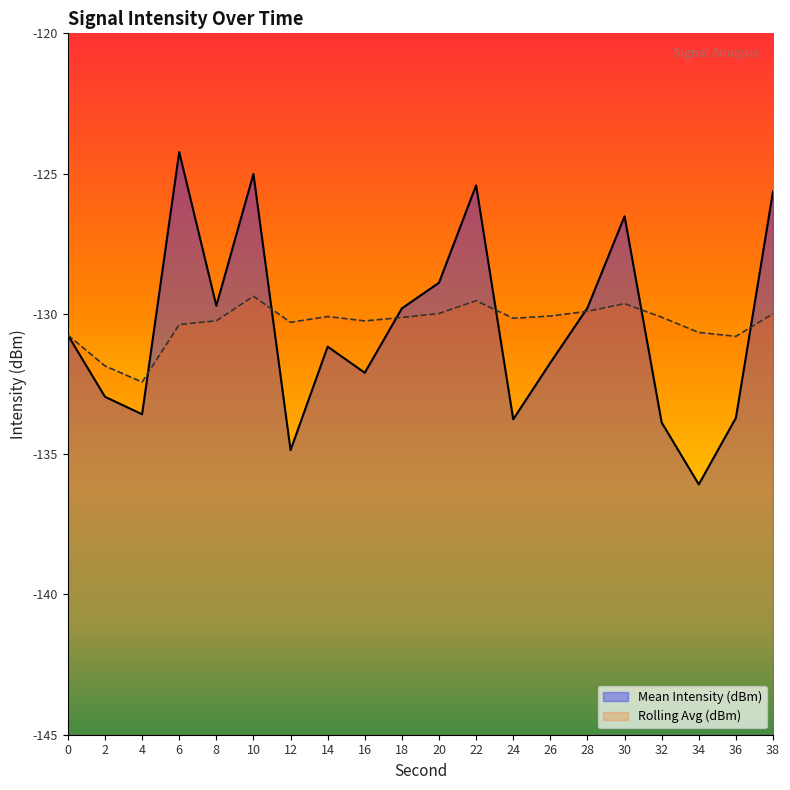

At how many categories does at least one series exceed -128?

5